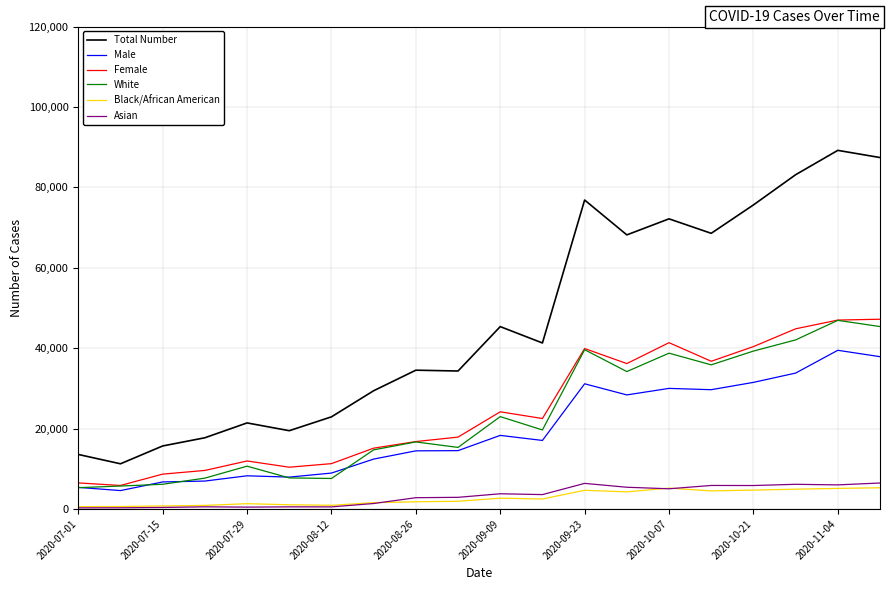

Which series has the largest range (max minus min)?

Total Number